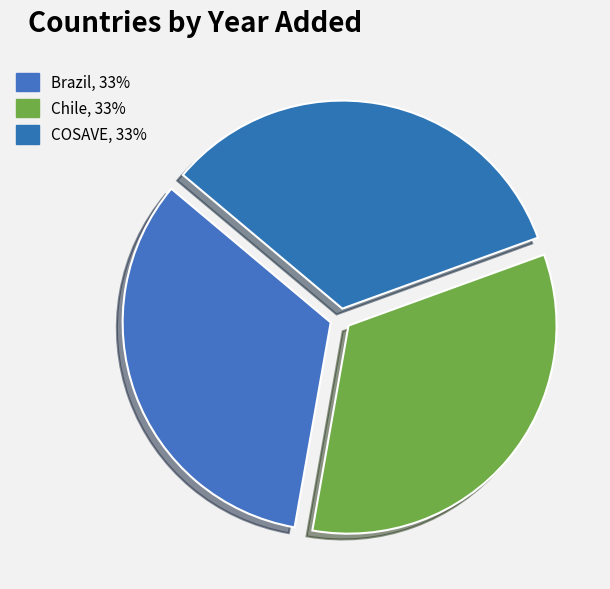

To the nearest percent, what portion does Chile represent?

33%